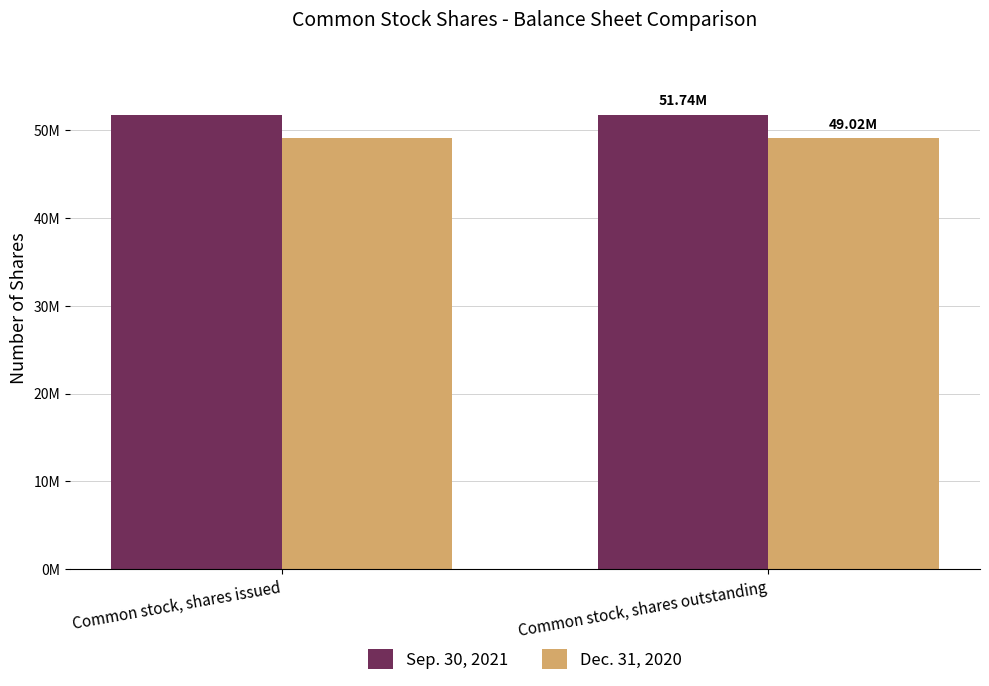

Are the bars grouped side by side (vs. stacked)?

Yes